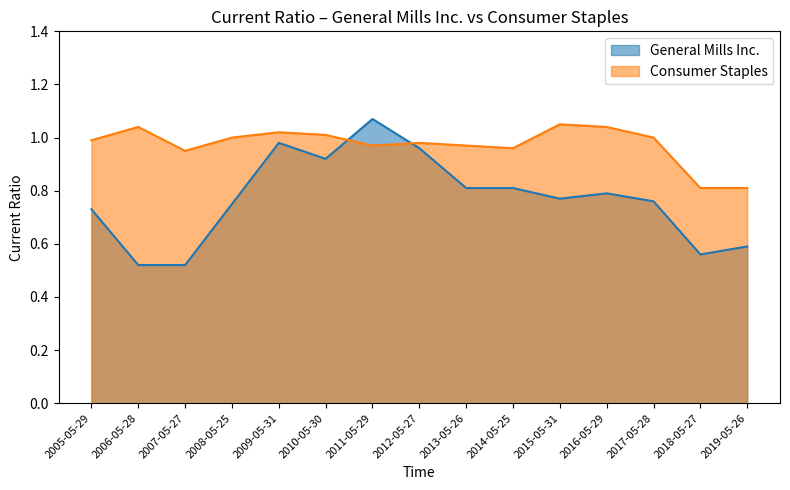

At how many categories does at least one series exceed 0?

15